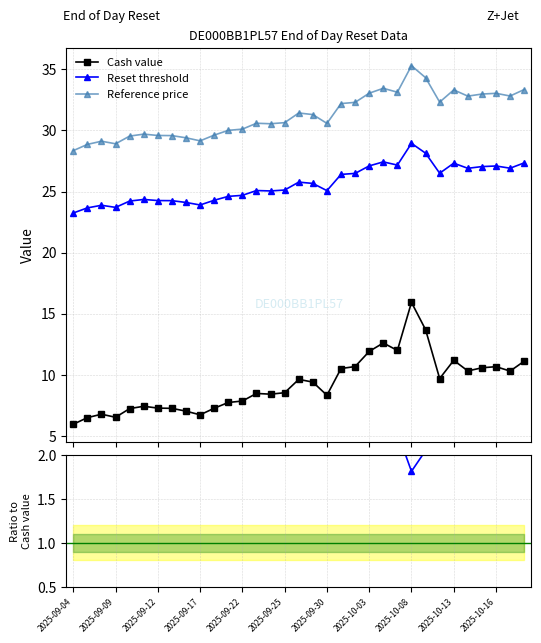

Does the chart have visible grid lines?

Yes